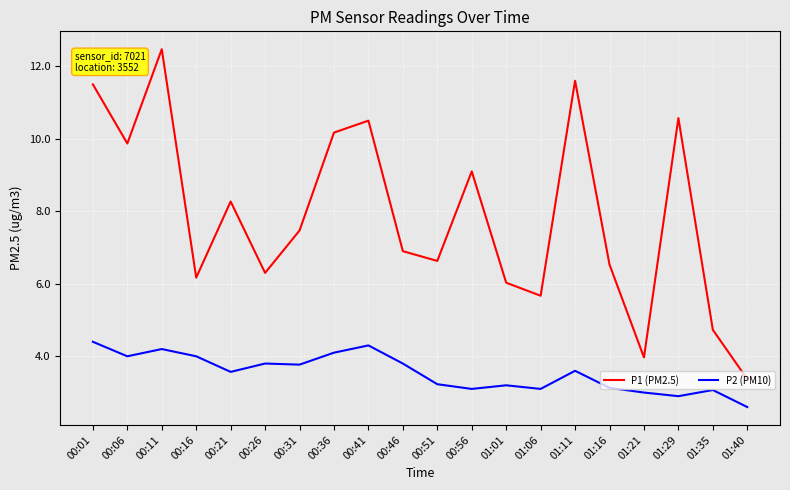

What is the total value across all series at 00:51?

9.9